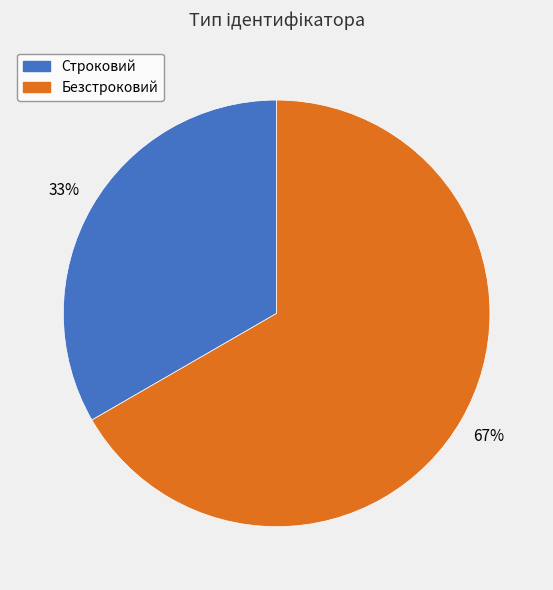

What is the ratio of the value at Безстроковий to the value at Строковий?

2.0